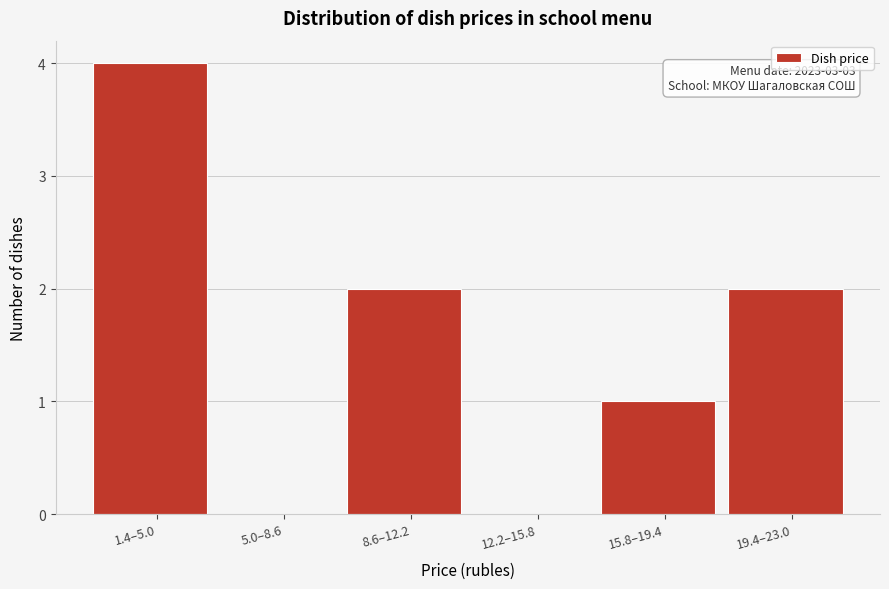

Reading right to left, what are all the values shown in this chart?

19.4–23.0=2	15.8–19.4=1	12.2–15.8=0	8.6–12.2=2	5.0–8.6=0	1.4–5.0=4